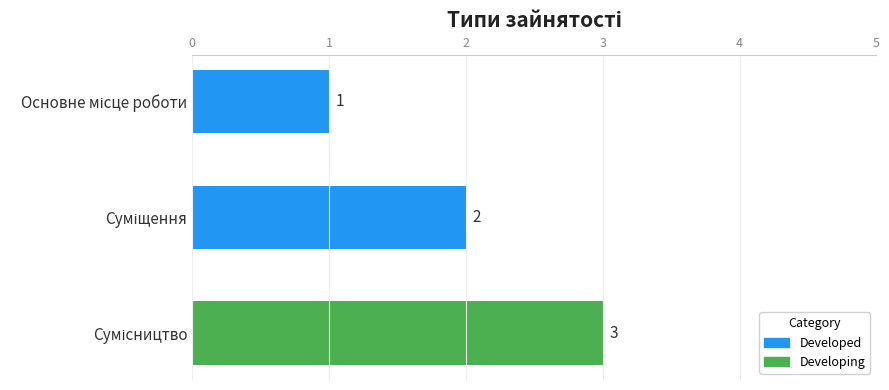

What is the sum of all values?

6